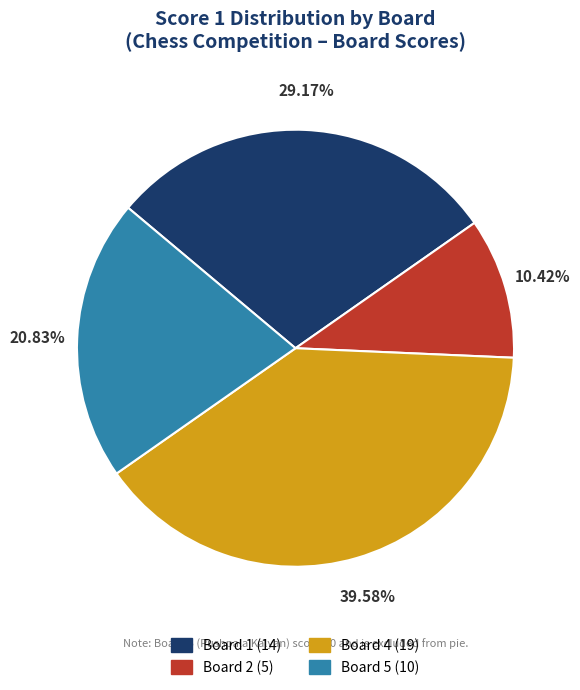

Is there a majority slice in this chart?

No